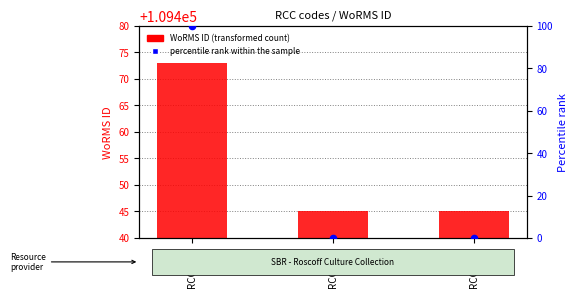

What is the total value across all series at RCC7793?

109445